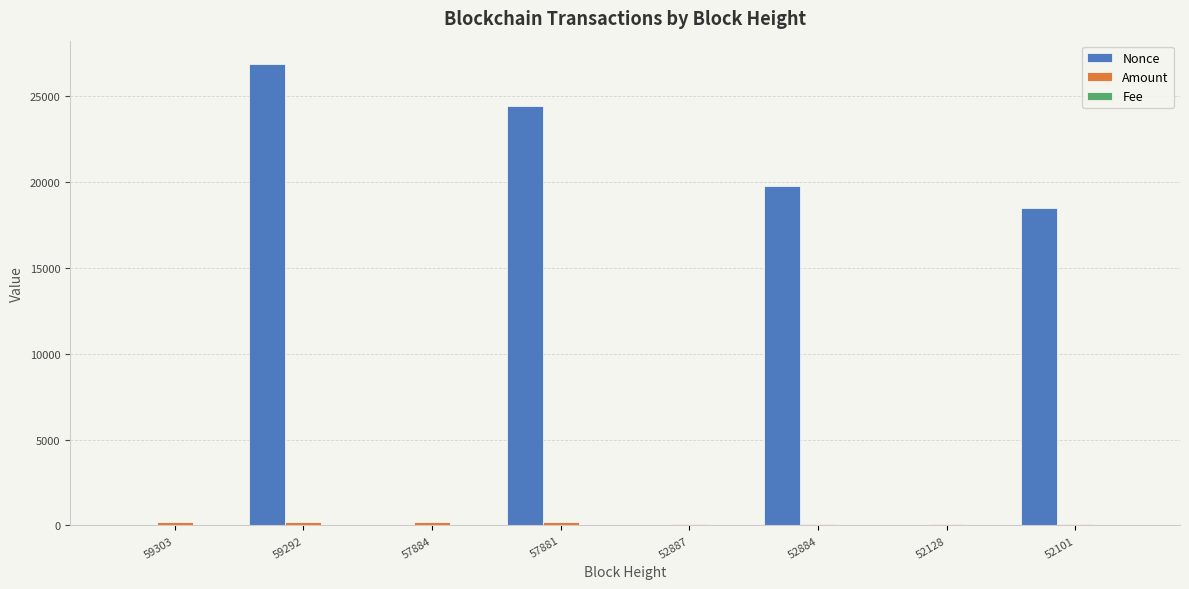

At which category is the sum across all series the highest?

59292